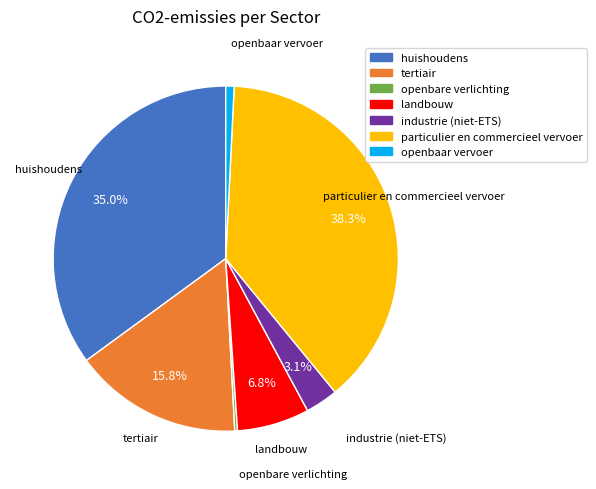

Which slice is the largest?

particulier en commercieel vervoer